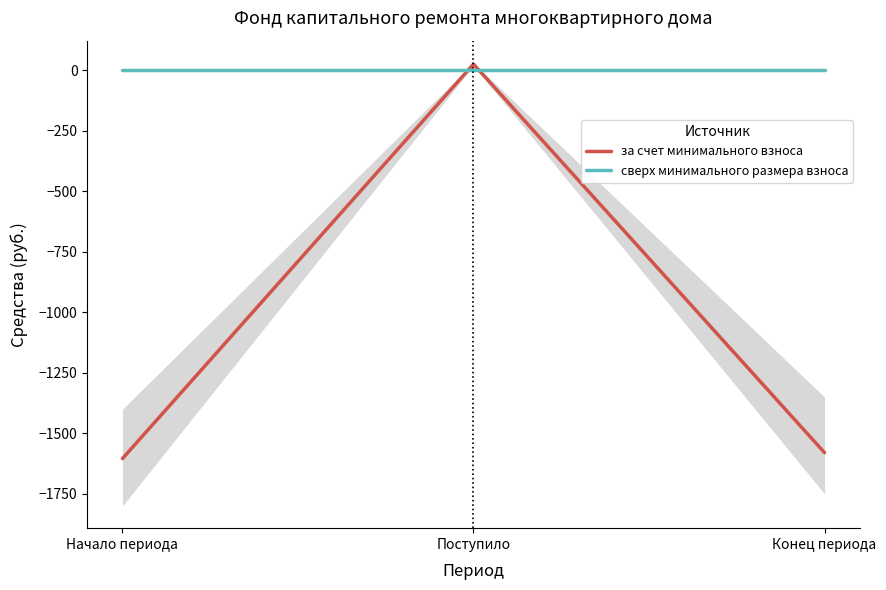

What is the difference between the maximum and second lowest values in the за счет минимального взноса series?

1604.3